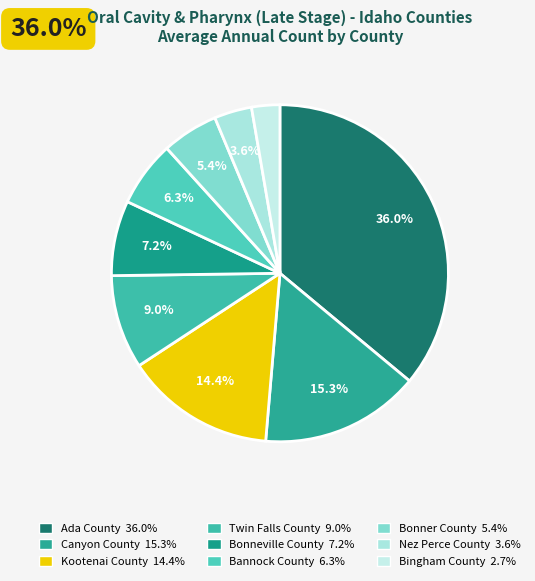

Which category has the smallest portion of the pie?

Bingham County